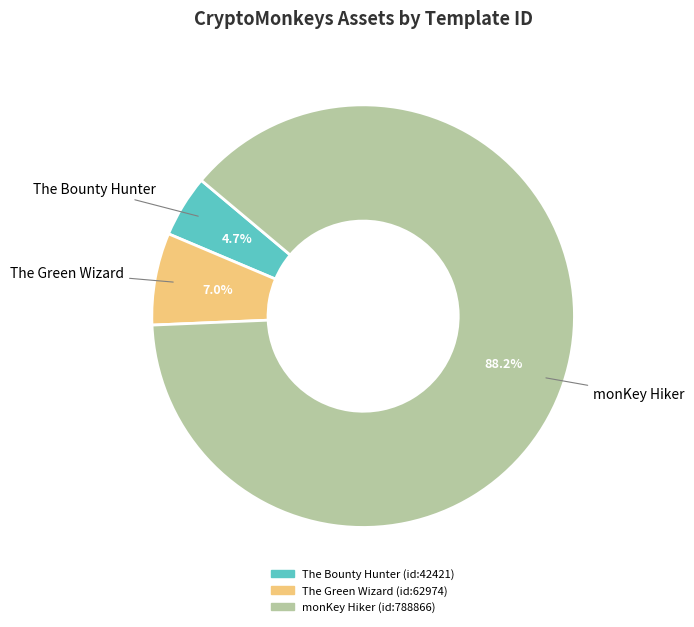

True or false: monKey Hiker accounts for 88% of the total.

True